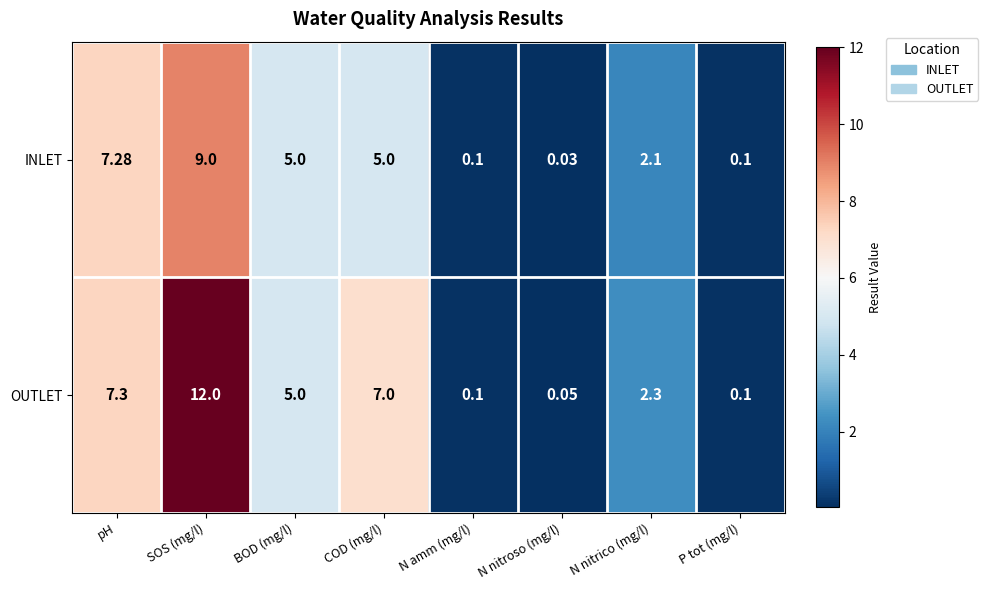

List the series in order of their overall mean, highest first.

OUTLET, INLET